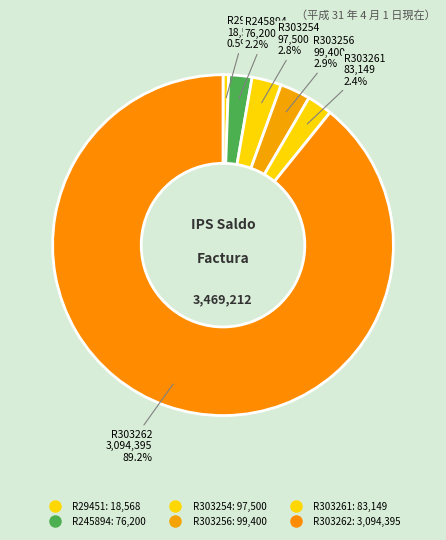

How many slices are in this pie chart?

6